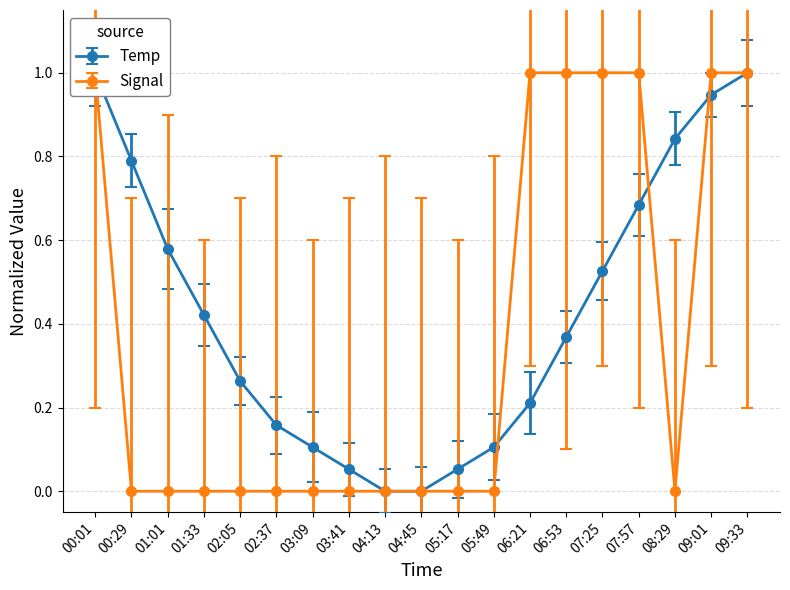

Read the value at 02:37.

0.2